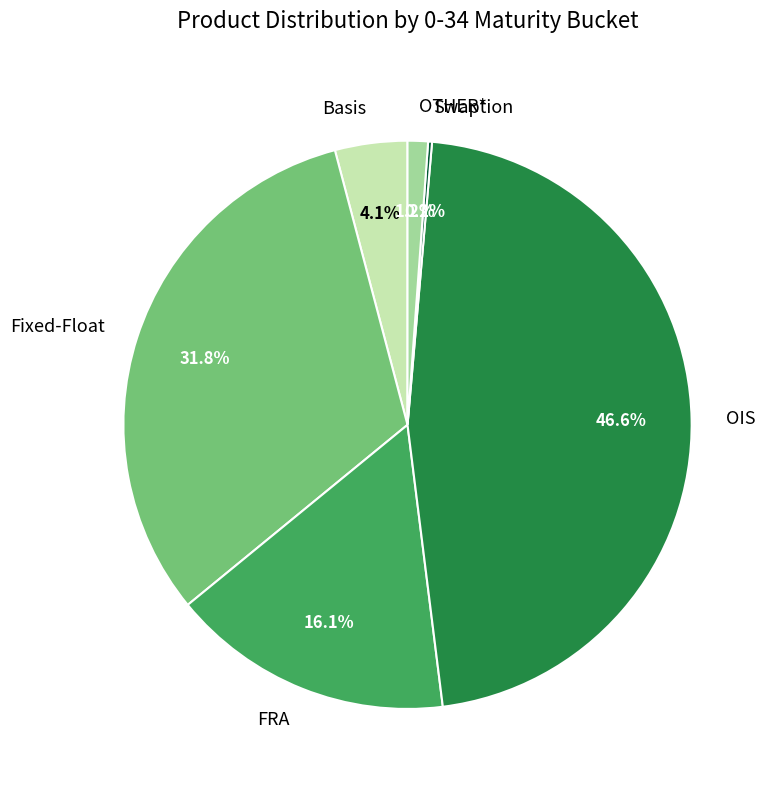

What percentage is the OIS slice, to the nearest percent?

47%